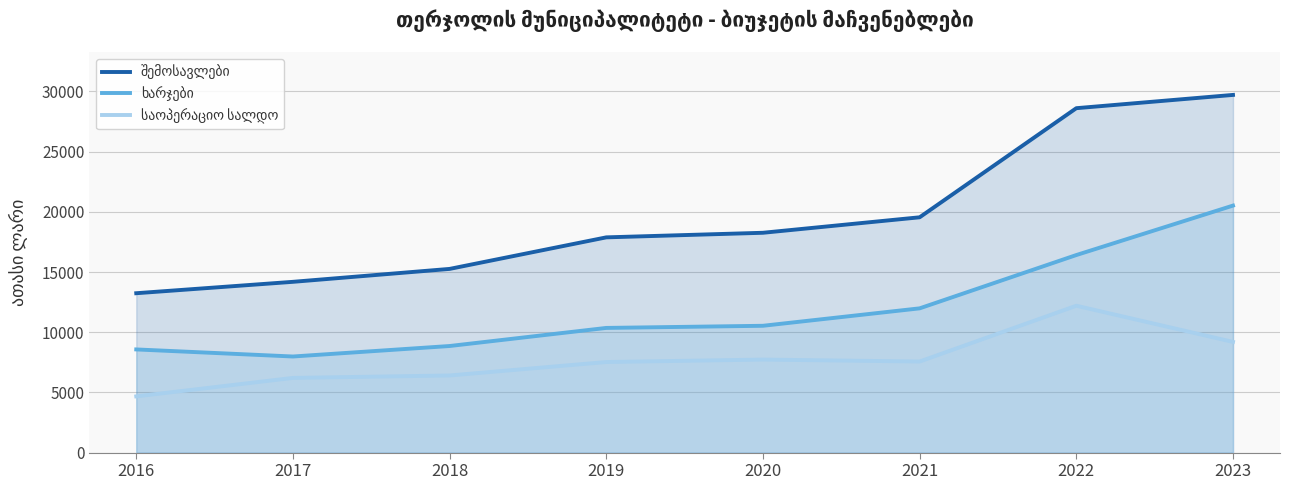

Which series has the largest total across all categories?

შემოსავლები